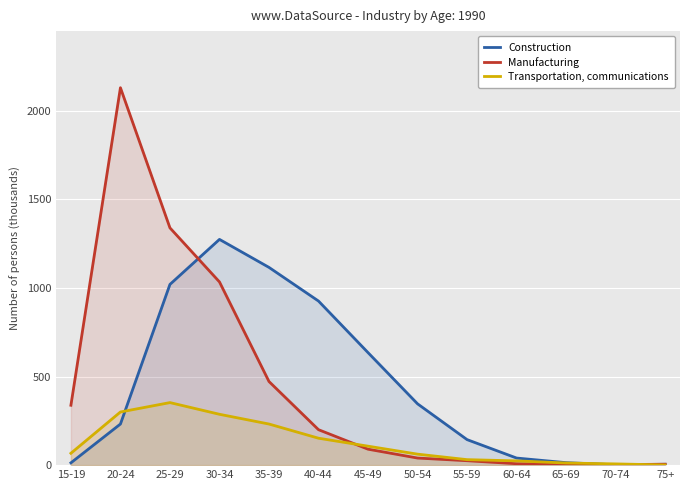

Read the Manufacturing value at 15-19.

338